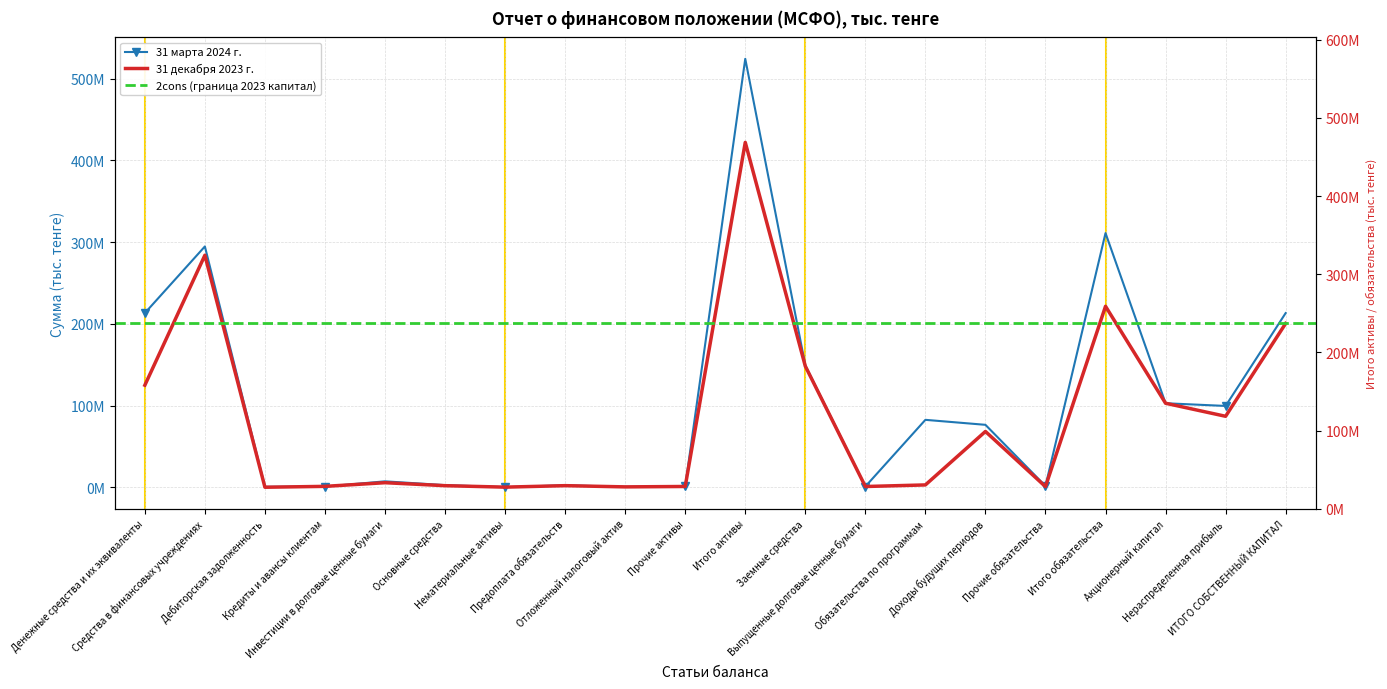

At which category does 31 марта 2024 г. reach its first local peak?

Средства в финансовых учреждениях